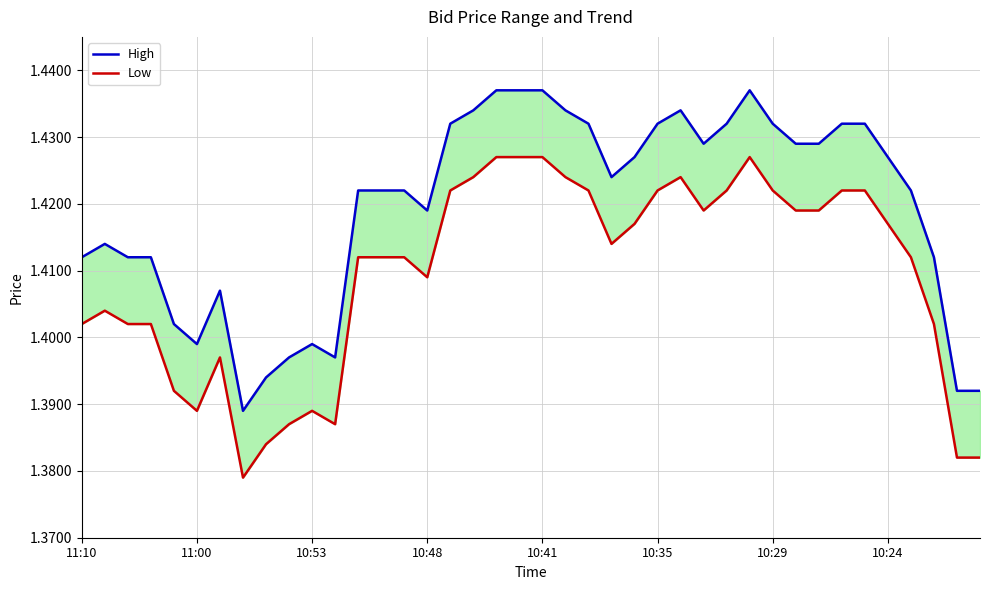

True or false: High has a value of 2.4 at 21.

False